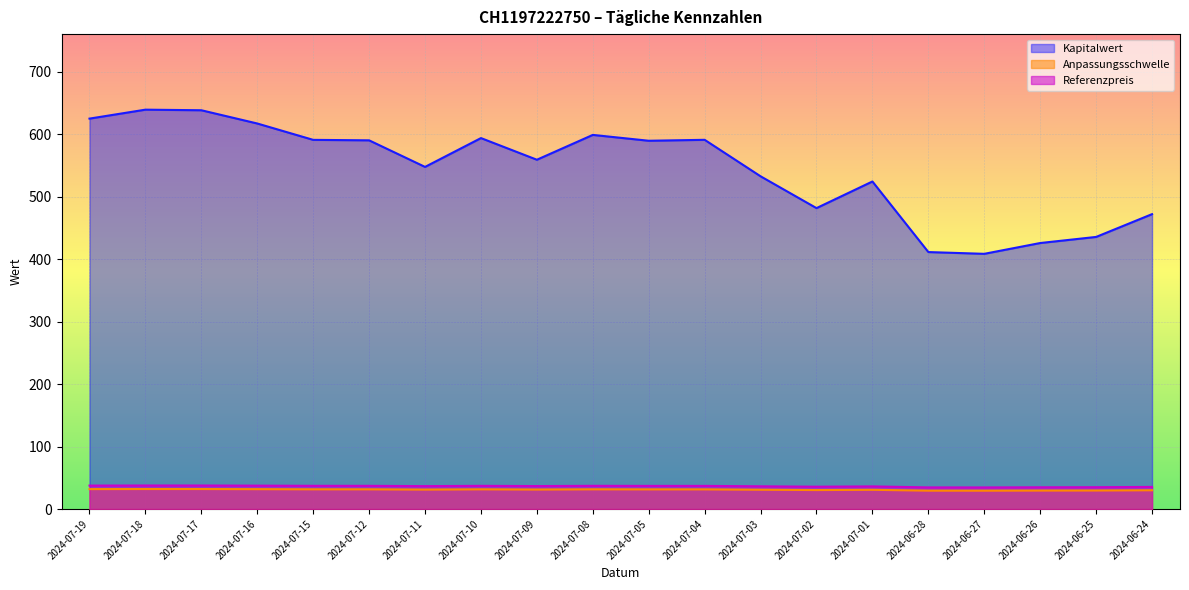

True or false: Anpassungsschwelle and Referenzpreis intersect in this chart.

False